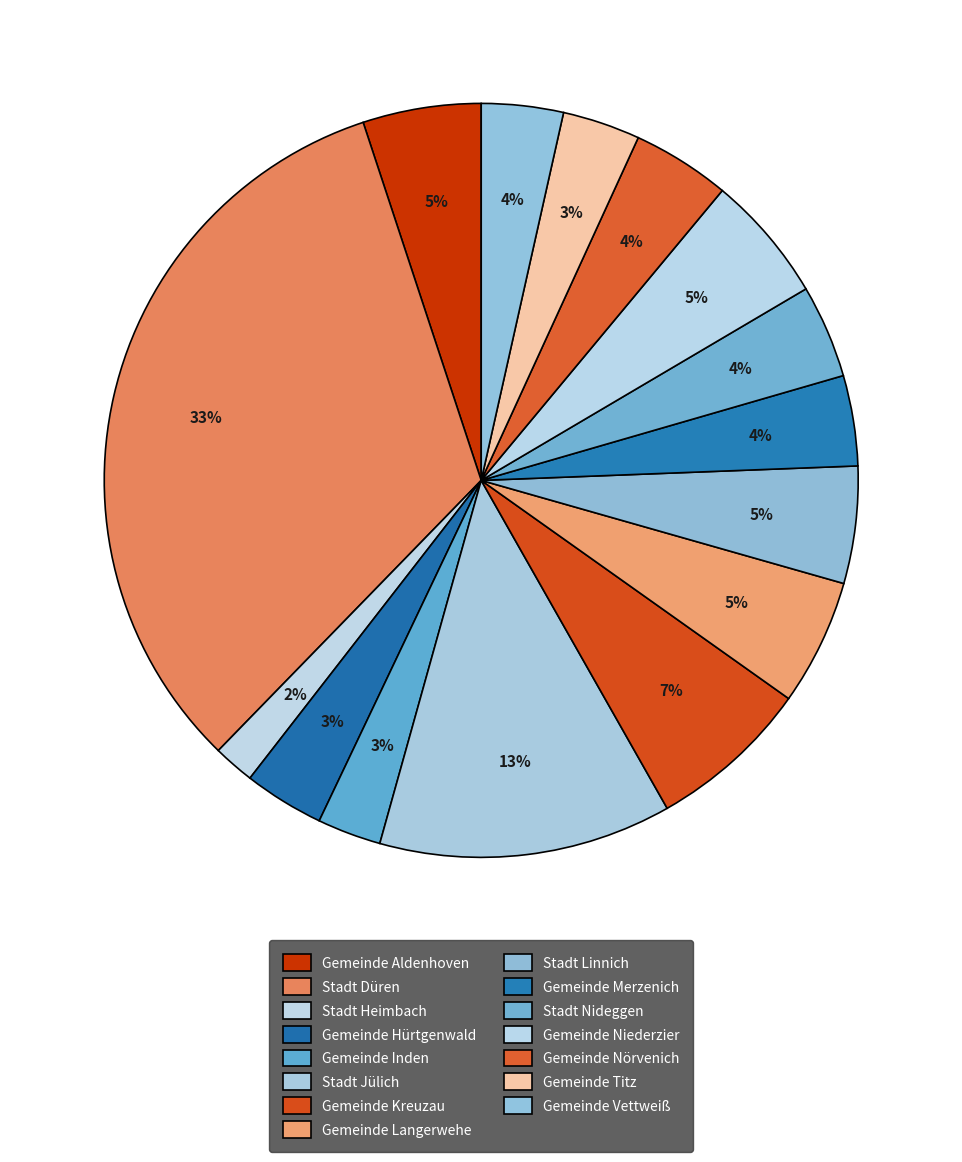

How many segments does this pie chart have?

15